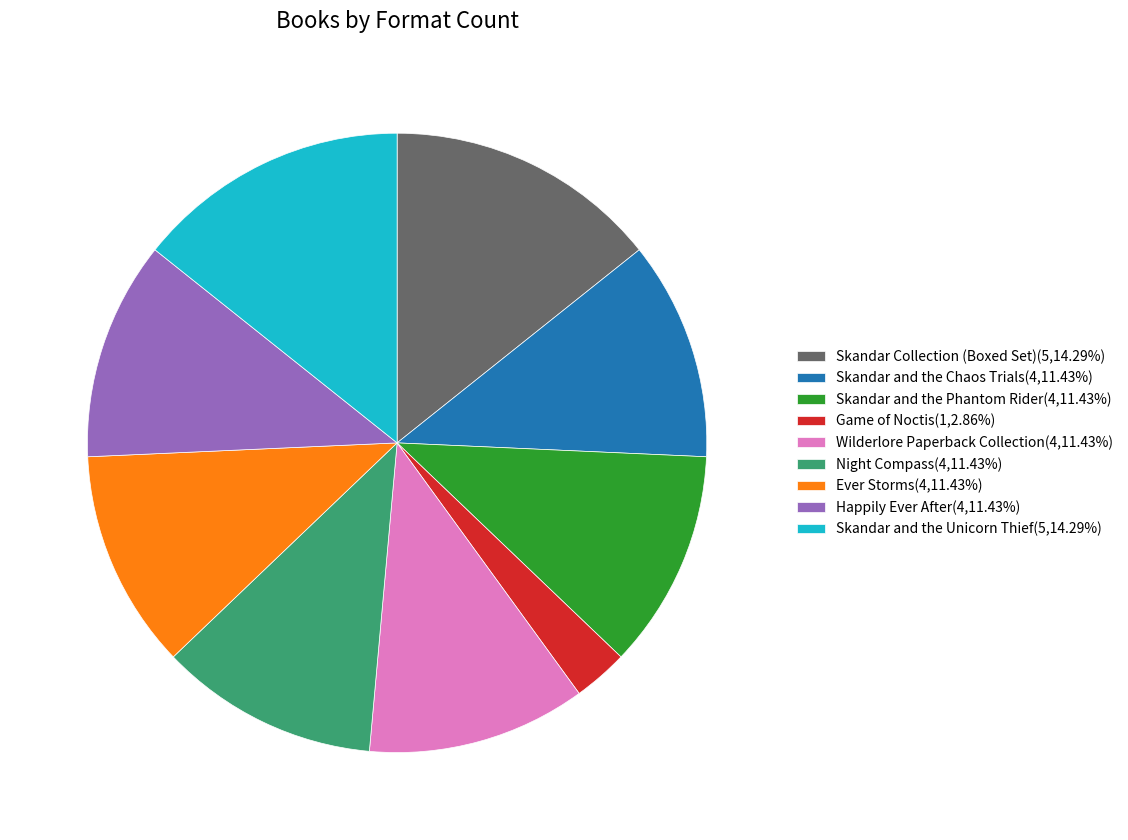

Approximately how many times larger is the value at Skandar and the Chaos Trials(4,11.43%) compared to Wilderlore Paperback Collection(4,11.43%)?

1.0